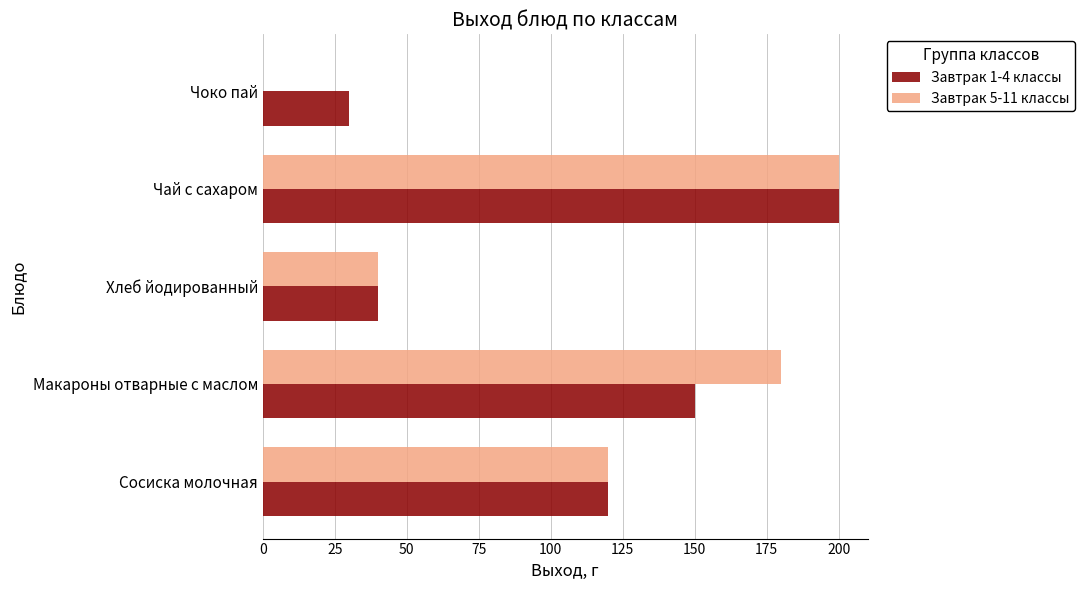

What is the sum of the Завтрак 5-11 классы values at Хлеб йодированный and Сосиска молочная?

160